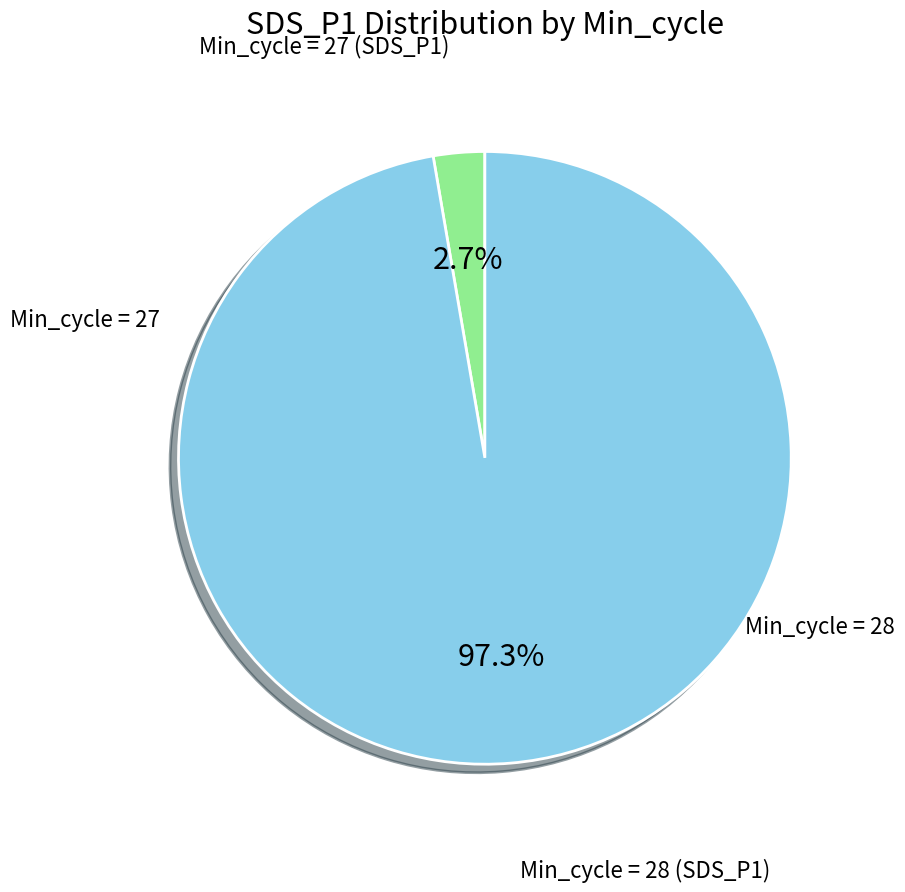

Which category has the biggest portion of the pie?

28